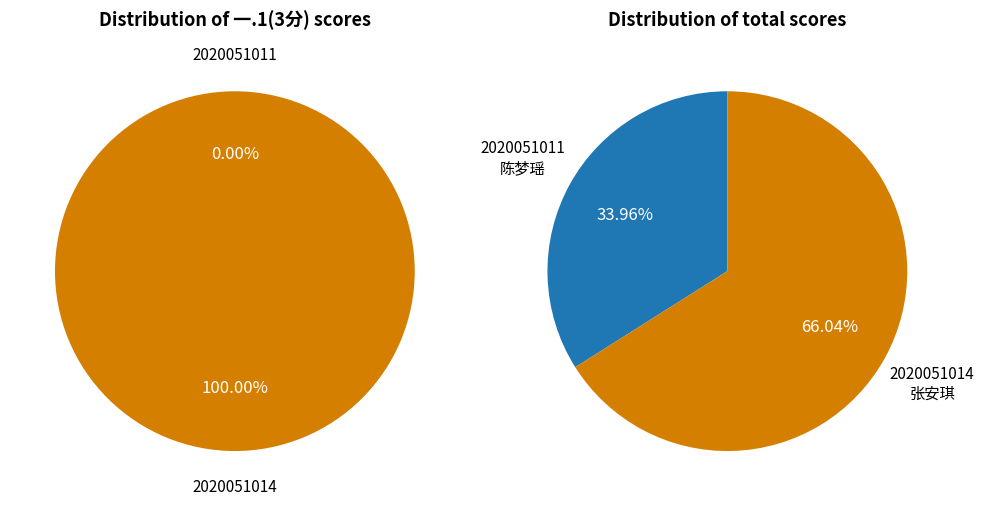

What is the smallest slice in the pie chart?

2020051011